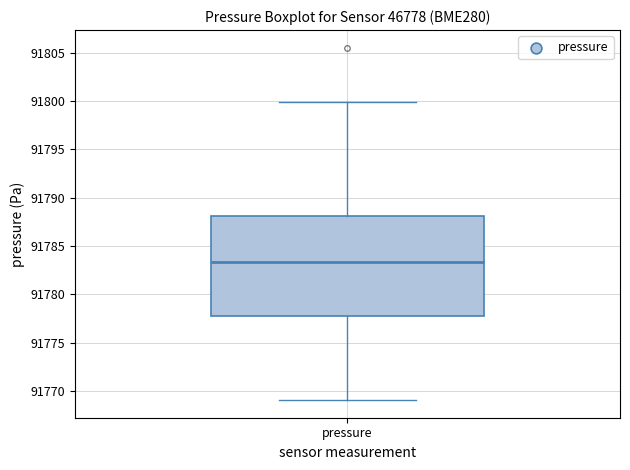

Transcribe this box plot: give where the median line is, the range the box spans, and where the two whiskers end, as read against the y-axis. The values are not printed on the chart, so give them approximately, as read against the axis.

median 91783.5, box 91778.0 to 91788.0, whiskers 91769.0 to 91800.0